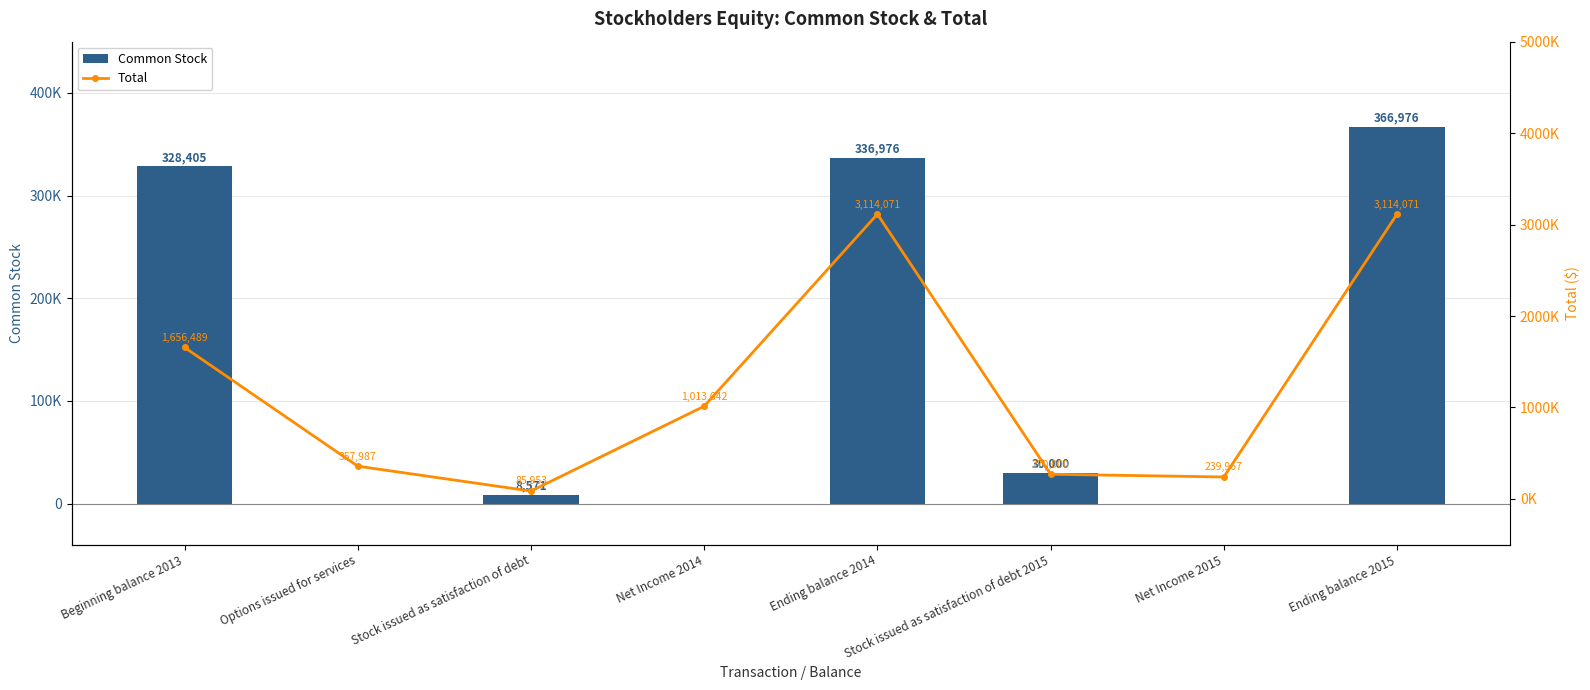

Does the chart contain any negative values?

No